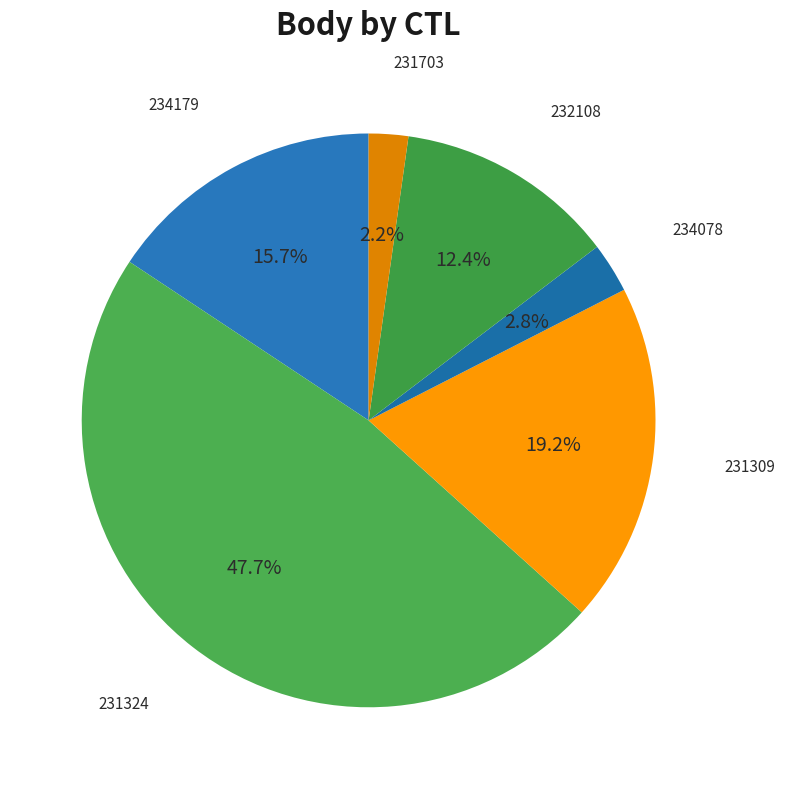

How many slices are in this pie chart?

6